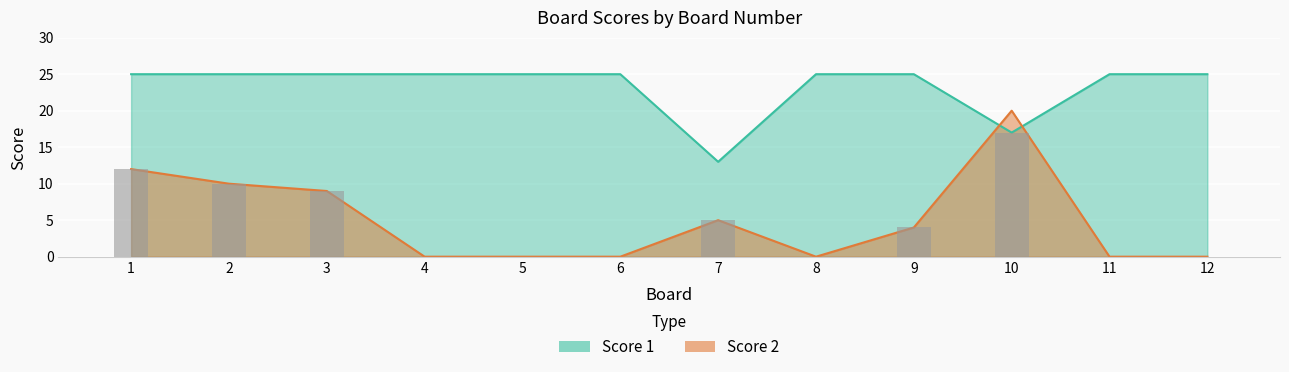

True or false: Score 1 has a value of 13 at 7.

True